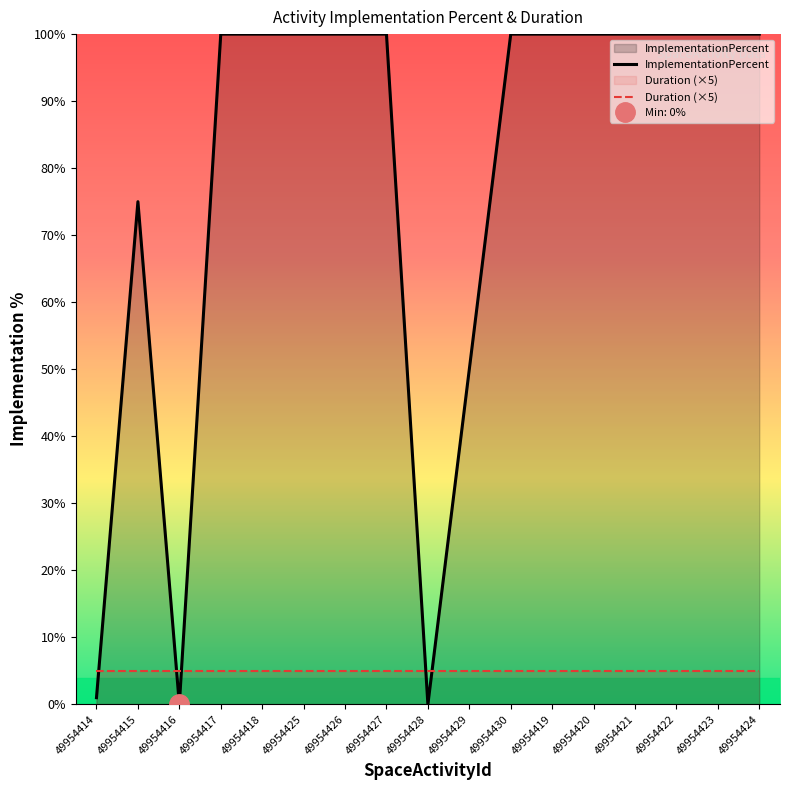

The ImplementationPercent series shows 1 at 49954414. True or false?

True